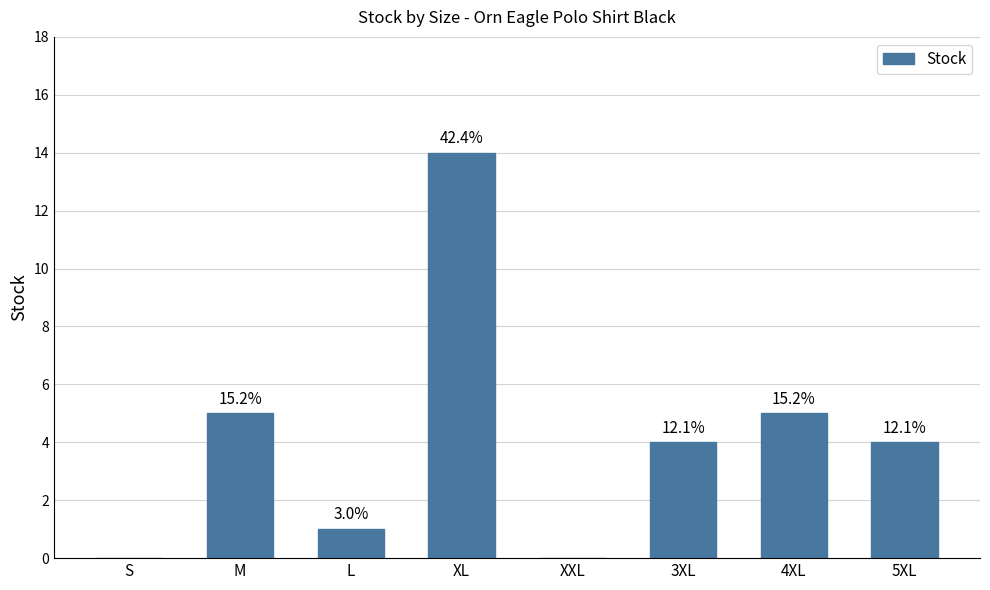

Are the bars horizontal?

No